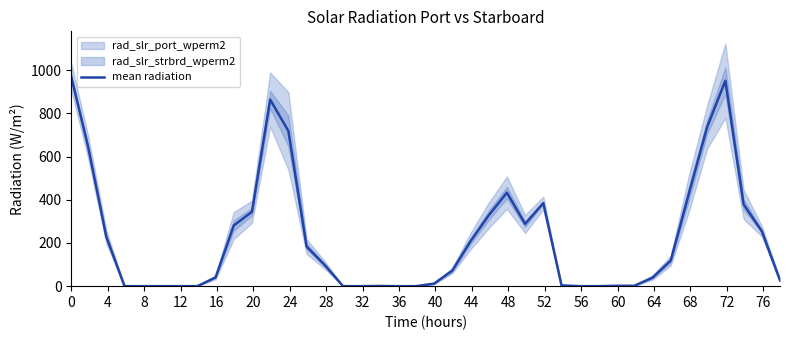

What is the highest value of the mean radiation series?

969.6